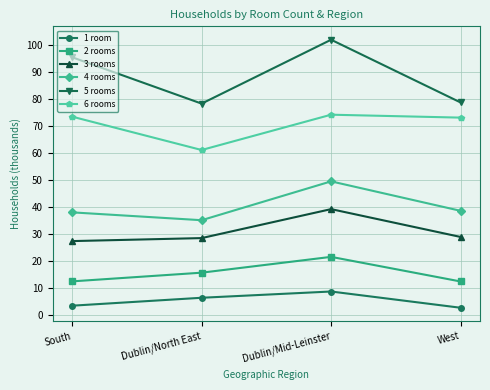

Rank the series at Dublin/North East from highest to lowest value.

5 rooms, 6 rooms, 4 rooms, 3 rooms, 2 rooms, 1 room